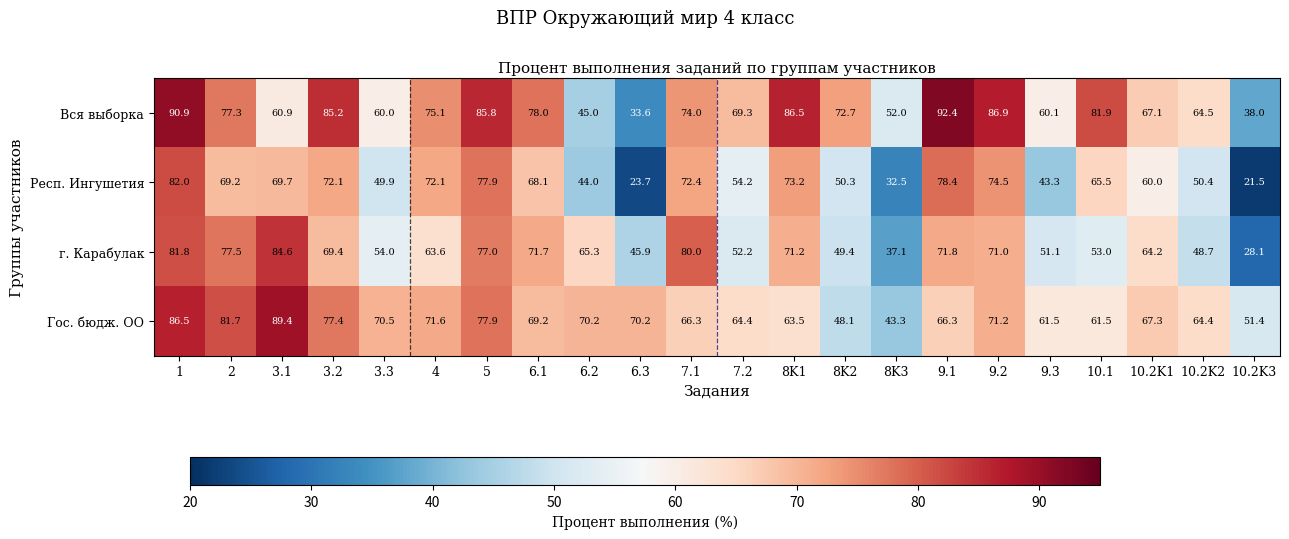

Which category has the highest value in the г. Карабулак series?

3.1